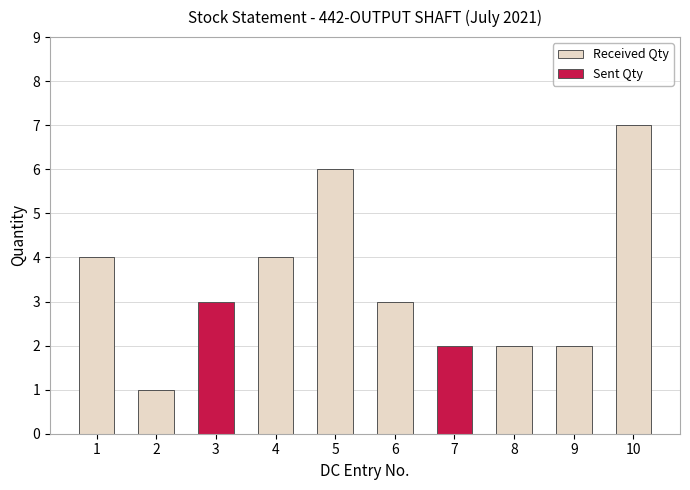

At which category is the sum across all series the highest?

10